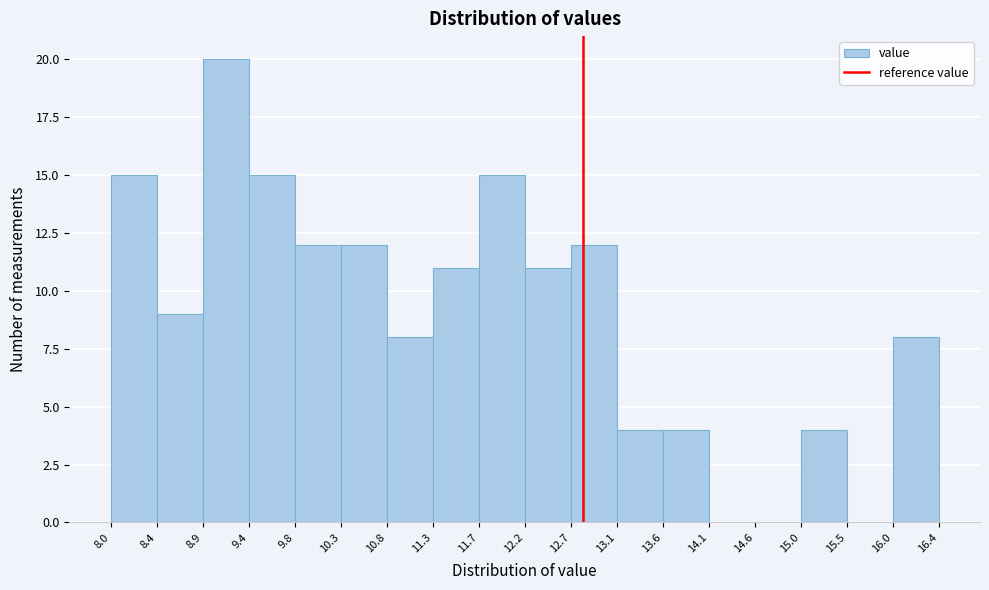

Which range on the x-axis has the tallest bar?

8.9 to 9.4